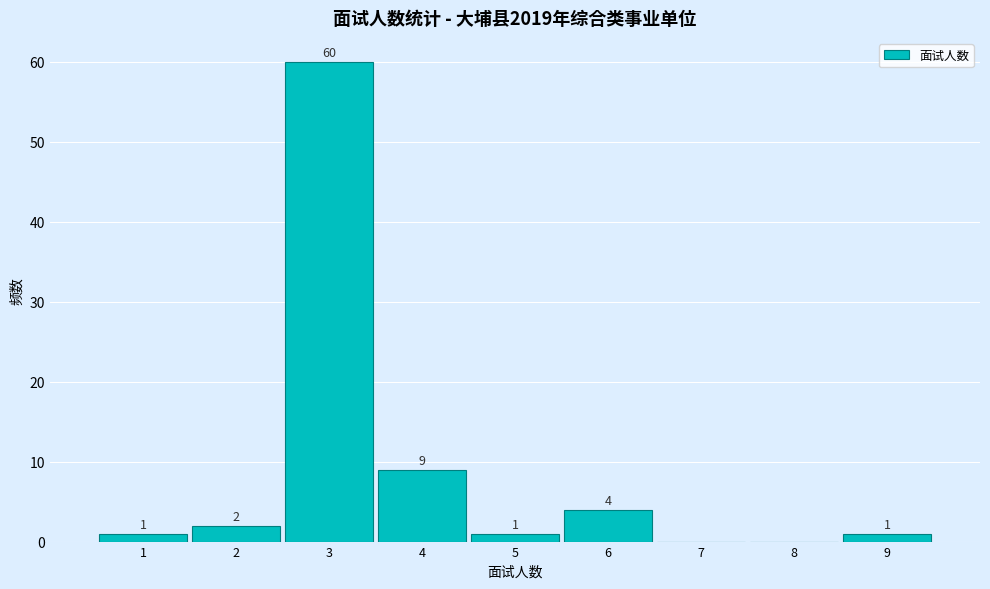

Reading right to left, what are all the values shown in this chart?

9=1	8=0	7=0	6=4	5=1	4=9	3=60	2=2	1=1